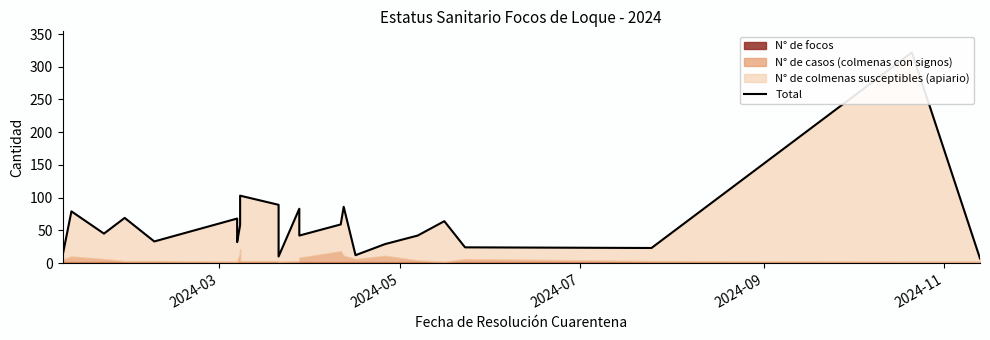

What is the difference between the second highest and minimum values?

96